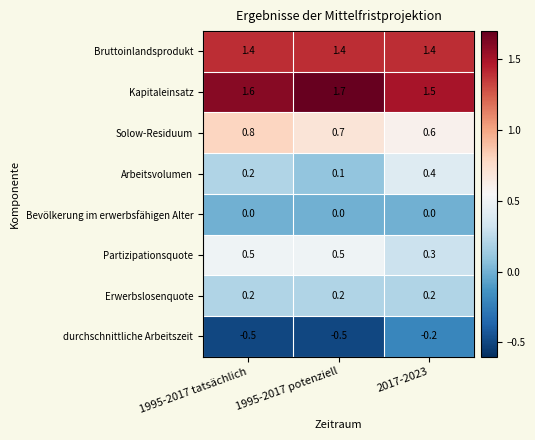

Rank the series by their maximum value, from lowest to highest.

durchschnittliche Arbeitszeit, Bevölkerung im erwerbsfähigen Alter, Erwerbslosenquote, Arbeitsvolumen, Partizipationsquote, Solow-Residuum, Bruttoinlandsprodukt, Kapitaleinsatz